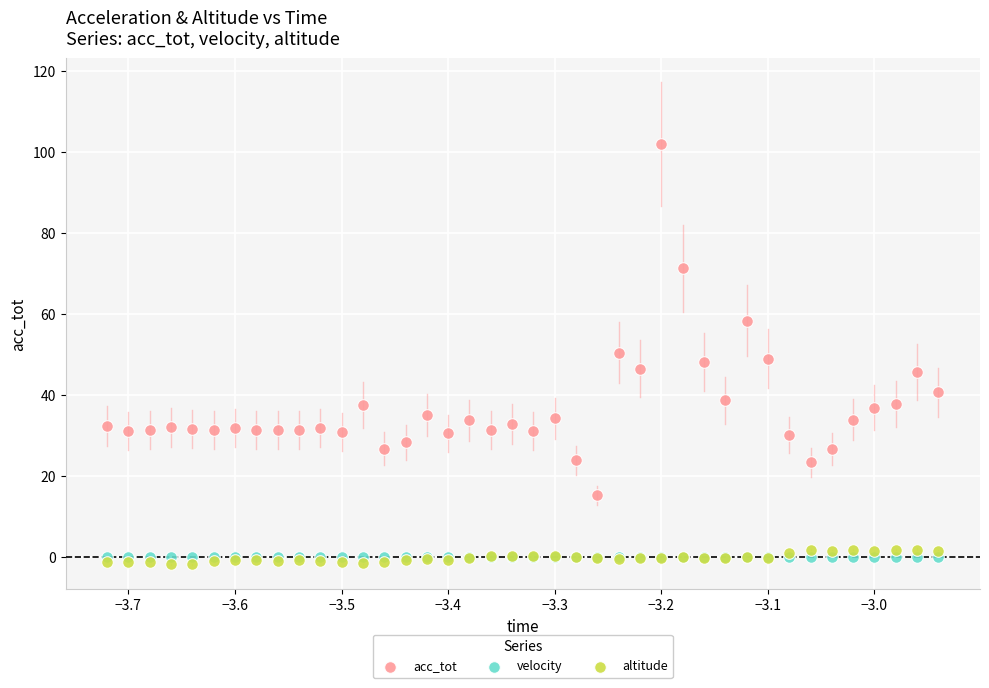

Which series reaches the maximum Y coordinate?

acc_tot